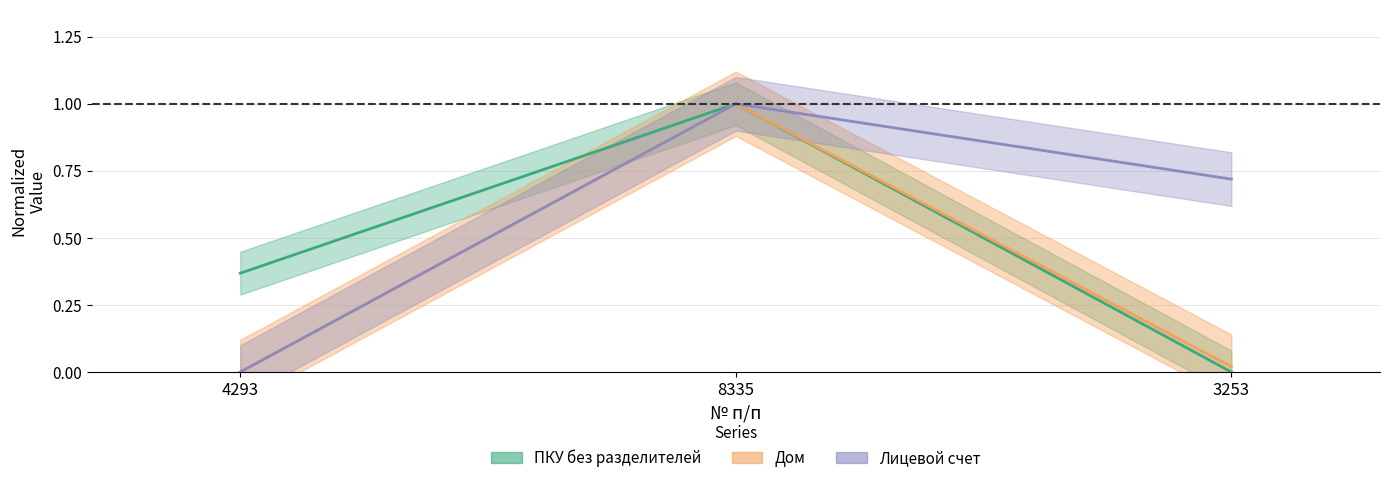

What is the sum of all Лицевой счет values?

1.7